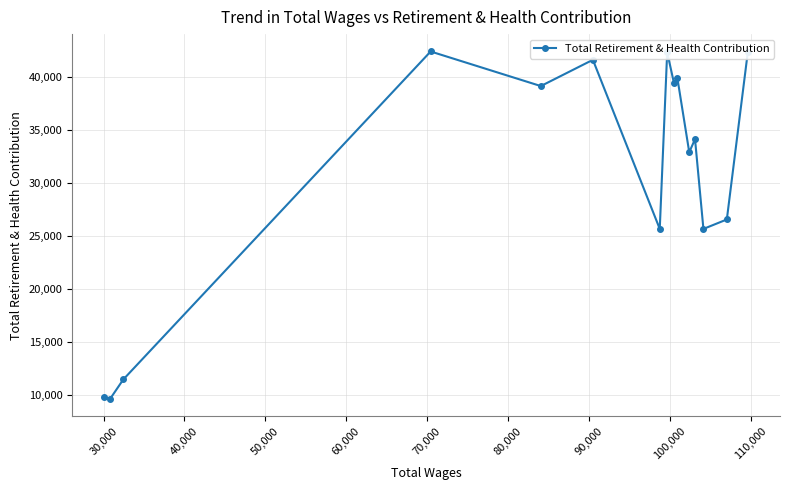

What is the difference between the maximum and minimum values?

32793